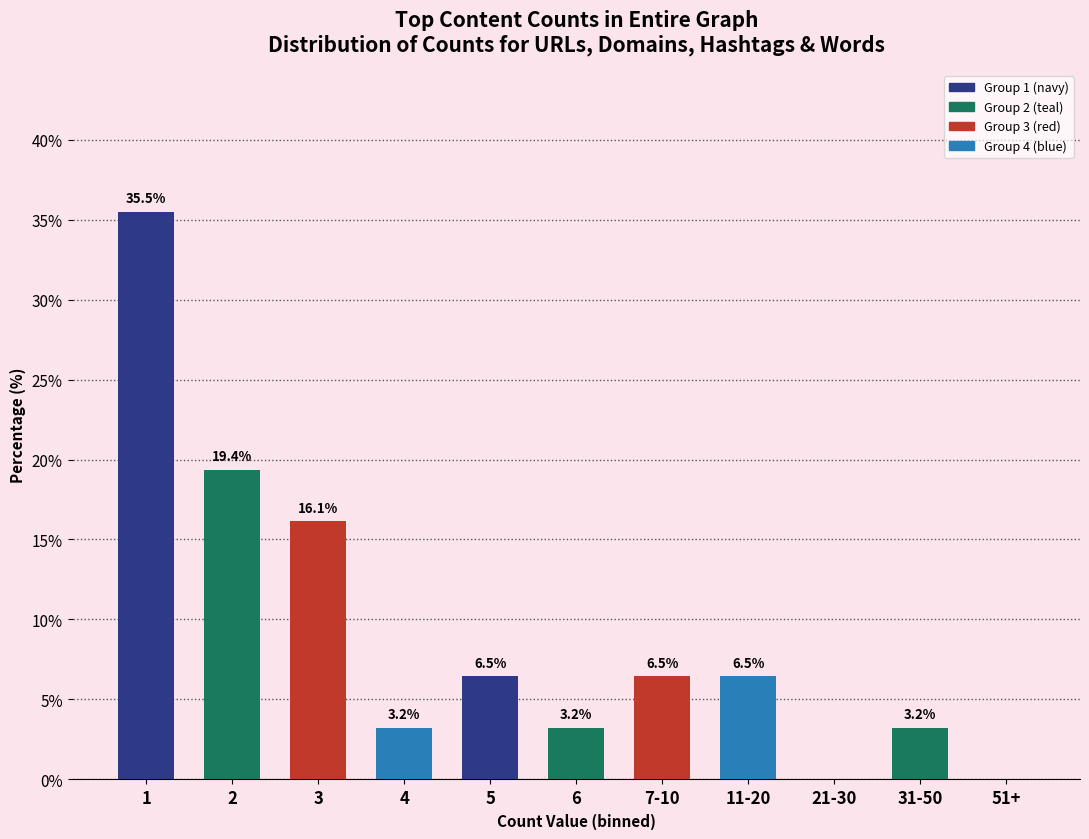

Reading right to left, extract all data points from this chart.

51+=0.0	31-50=3.2	21-30=0.0	11-20=6.5	7-10=6.5	6=3.2	5=6.5	4=3.2	3=16.1	2=19.4	1=35.5